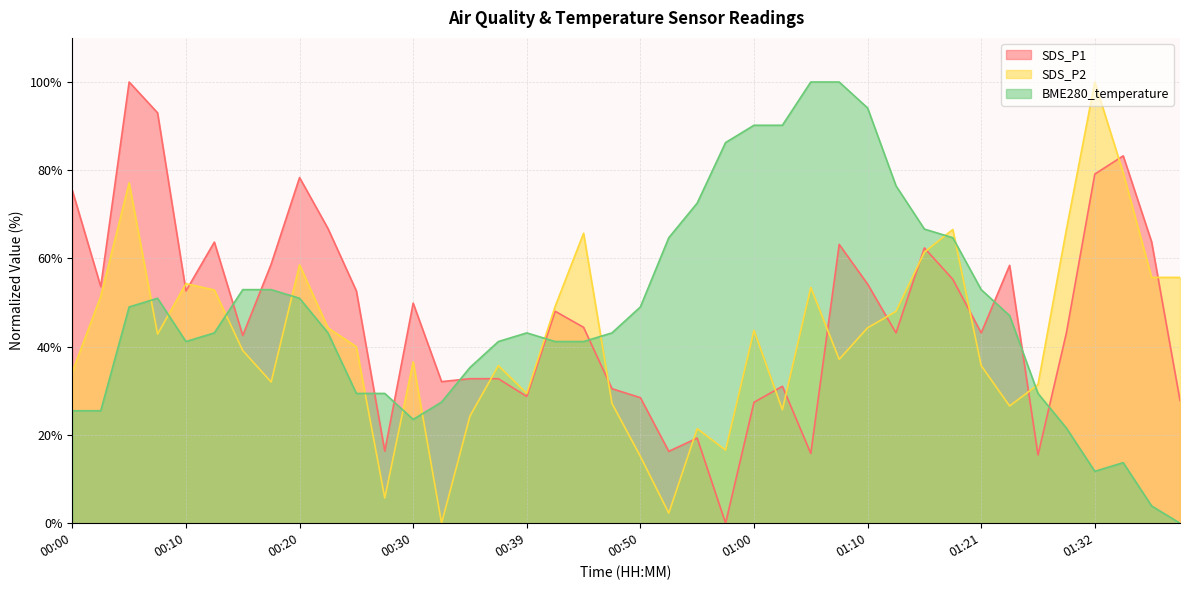

Reading left to right, transcribe all the data shown in this chart.

SDS_P1: 00:00=75.4	00:03=53.6	00:05=100.0	00:08=93.0	00:10=52.6	00:13=63.7	00:15=42.6	00:18=58.7	00:20=78.3	00:22=66.8	00:25=52.6	00:27=16.3	00:30=49.9	00:32=32.1	00:35=32.8	00:37=32.8	00:39=28.7	00:42=48.0	00:45=44.4	00:48=30.5	00:50=28.5	00:53=16.3	00:55=19.3	00:58=0.0	01:00=27.4	01:03=31.0	01:05=15.8	01:08=63.2	01:10=54.2	01:13=43.1	01:15=62.4	01:18=55.3	01:21=43.1	01:23=58.4	01:26=15.5	01:29=43.1	01:32=79.1	01:34=83.3	01:37=63.8	01:40=27.8
SDS_P2: 00:00=34.3	00:03=51.4	00:05=77.1	00:08=42.9	00:10=54.3	00:13=52.9	00:15=39.1	00:18=32.0	00:20=58.6	00:22=44.3	00:25=40.0	00:27=5.7	00:30=36.6	00:32=0.0	00:35=24.3	00:37=35.7	00:39=29.4	00:42=49.1	00:45=65.7	00:48=27.1	00:50=15.1	00:53=2.3	00:55=21.4	00:58=16.6	01:00=43.7	01:03=25.7	01:05=53.4	01:08=37.1	01:10=44.3	01:13=48.0	01:15=61.4	01:18=66.6	01:21=35.7	01:23=26.6	01:26=31.4	01:29=66.6	01:32=100.0	01:34=79.4	01:37=55.7	01:40=55.7
BME280_temperature: 00:00=25.5	00:03=25.5	00:05=49.0	00:08=51.0	00:10=41.2	00:13=43.1	00:15=52.9	00:18=52.9	00:20=51.0	00:22=43.1	00:25=29.4	00:27=29.4	00:30=23.5	00:32=27.5	00:35=35.3	00:37=41.2	00:39=43.1	00:42=41.2	00:45=41.2	00:48=43.1	00:50=49.0	00:53=64.7	00:55=72.5	00:58=86.3	01:00=90.2	01:03=90.2	01:05=100.0	01:08=100.0	01:10=94.1	01:13=76.5	01:15=66.7	01:18=64.7	01:21=52.9	01:23=47.1	01:26=29.4	01:29=21.6	01:32=11.8	01:34=13.7	01:37=3.9	01:40=0.0